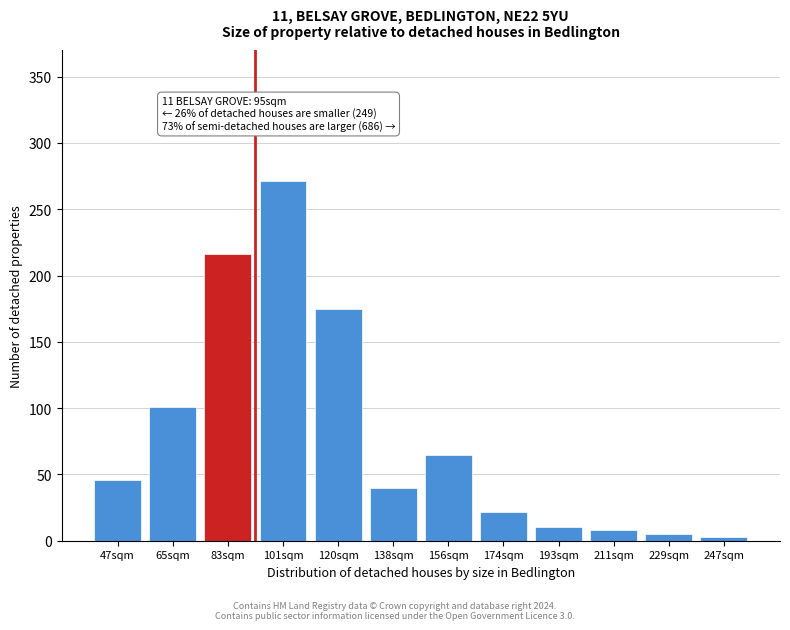

Reading left to right, list all the values displayed in this chart.

46	101	216	271	175	40	65	22	10	8	5	3